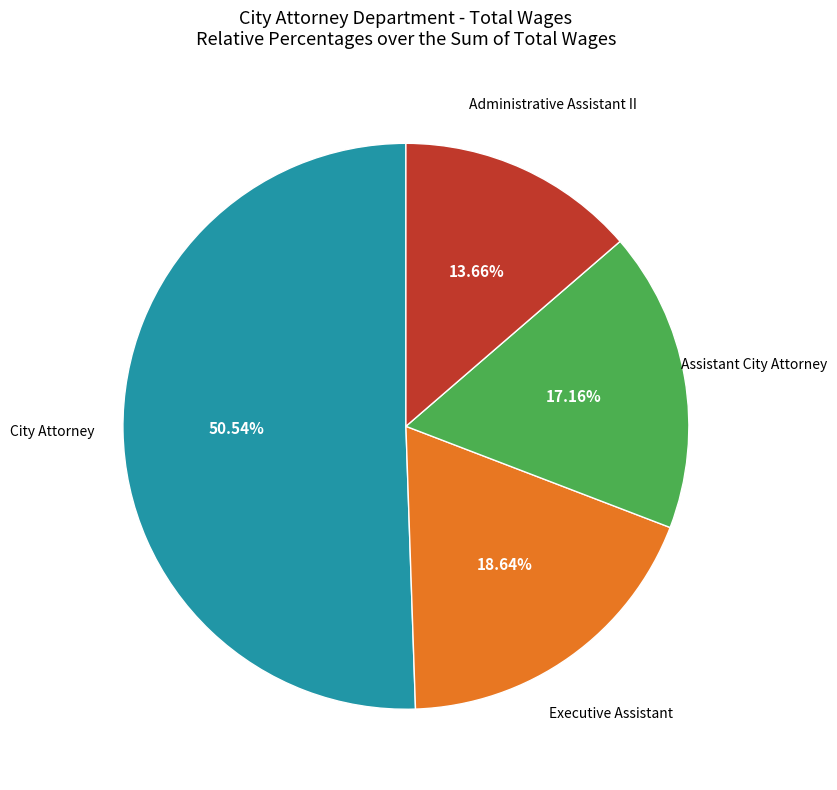

Is there any slice that represents more than half of the pie?

Yes